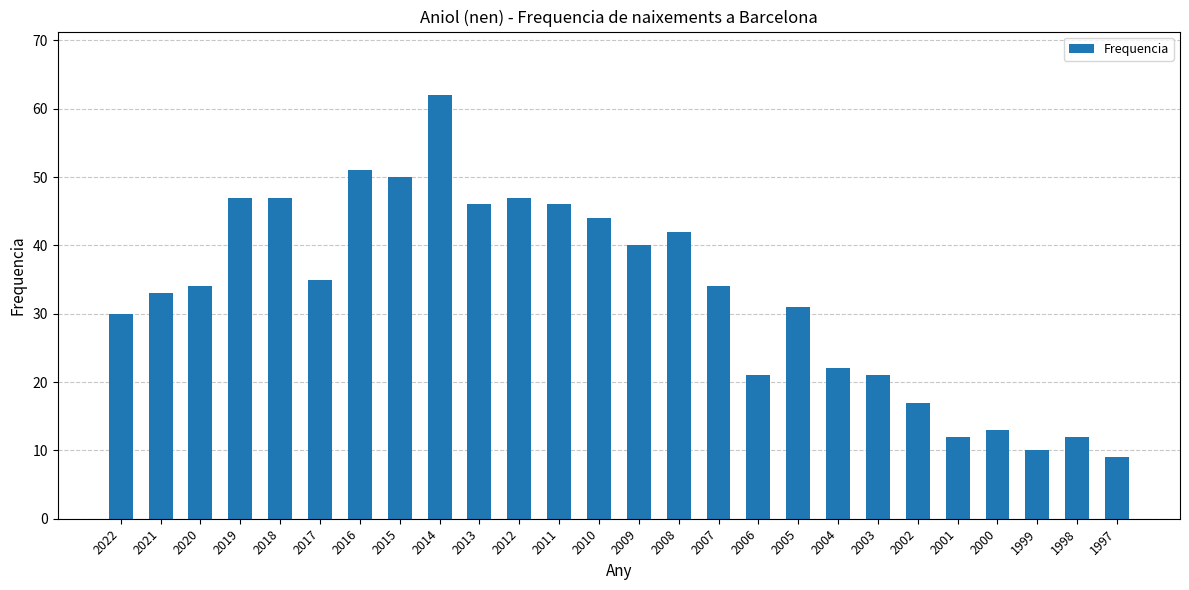

What is the value of the 1st bar from the left?

30